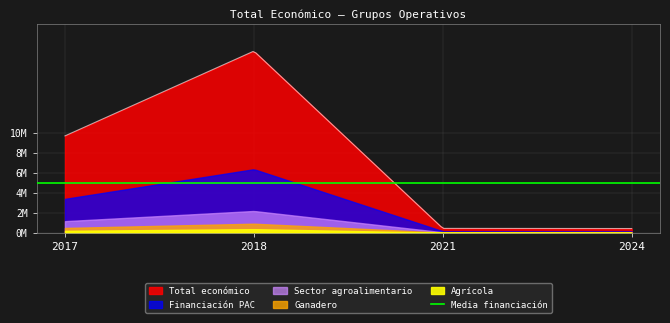

What is the average value?

4105447